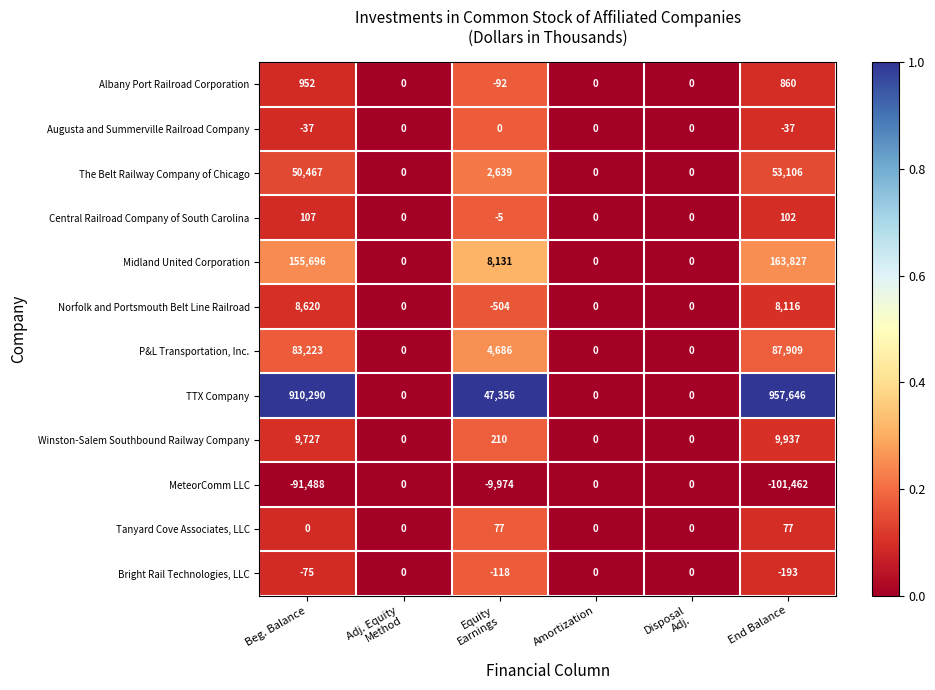

Which series has the largest total across all categories?

TTX Company